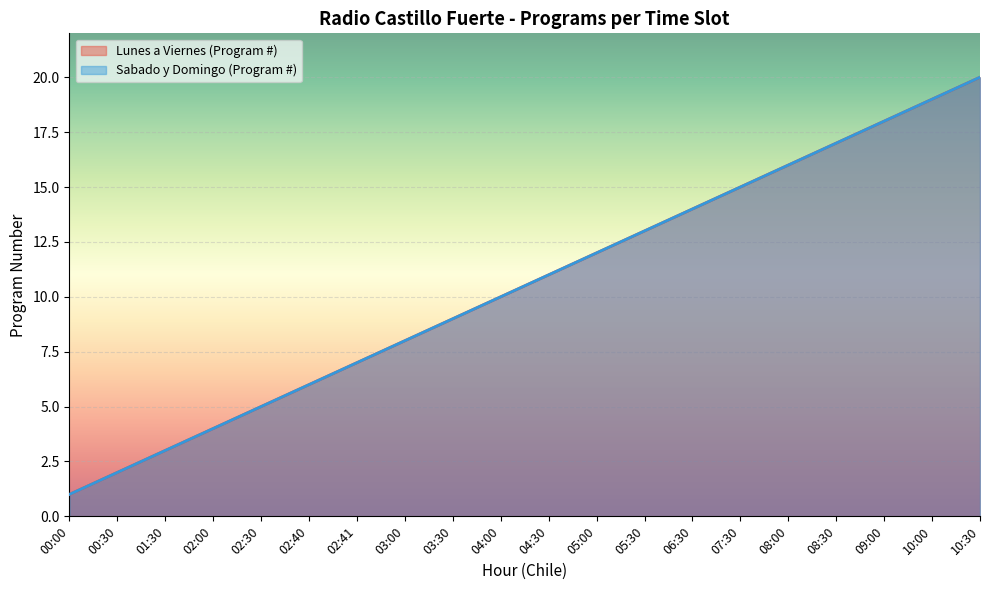

What position from the right is 07:30?

6